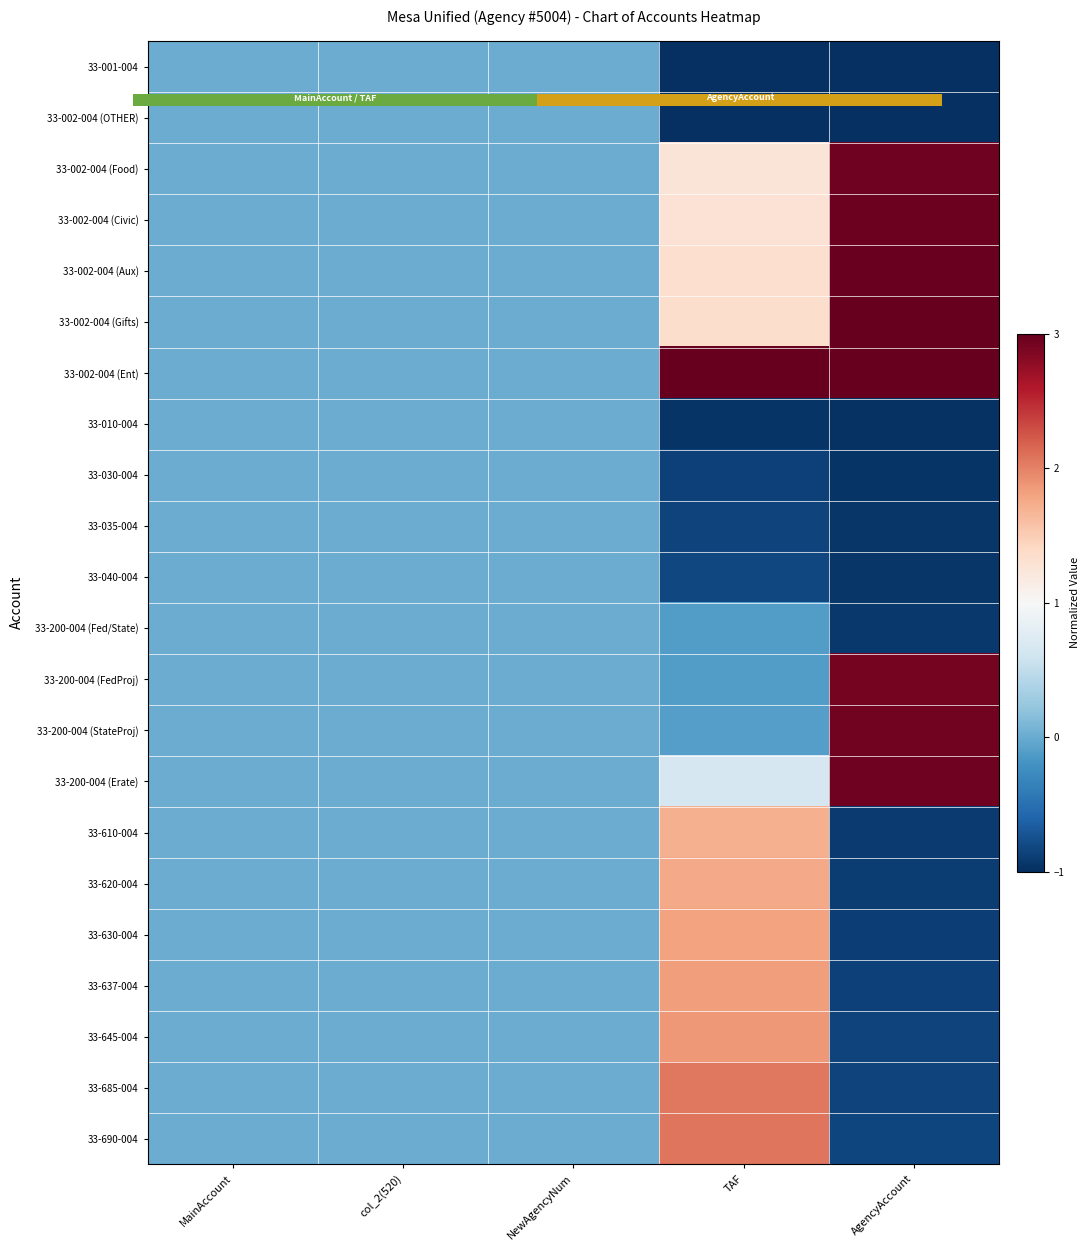

Which has a higher value, AgencyAccount or TAF?

AgencyAccount